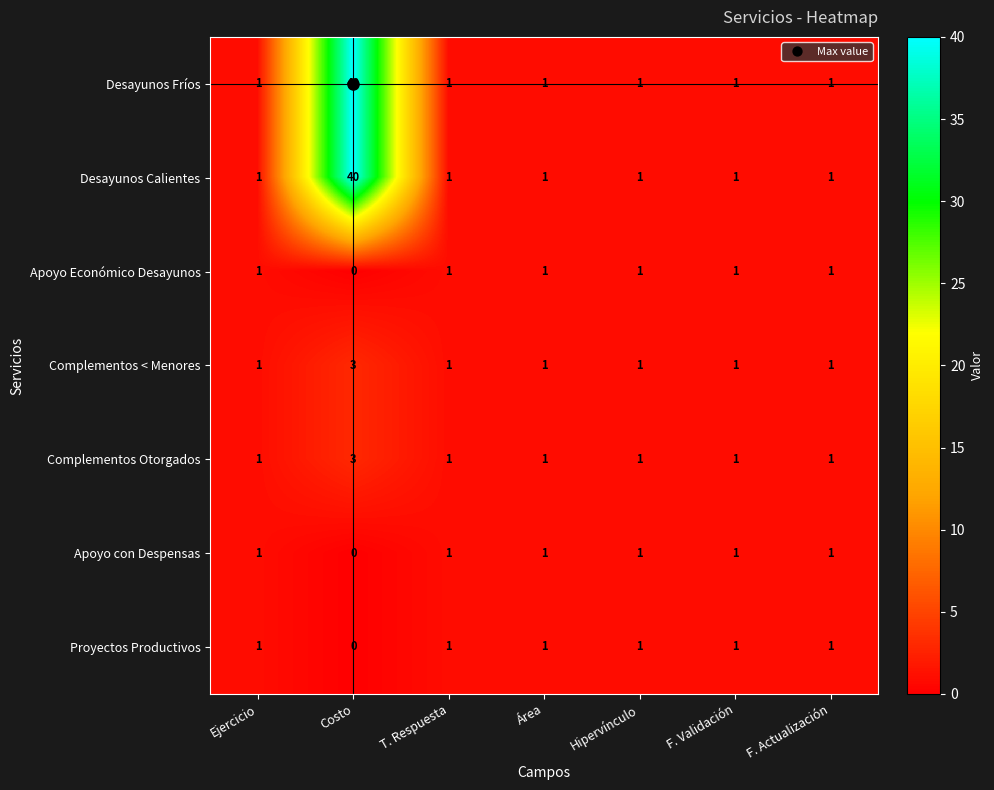

What is the difference between the maximum and minimum values in the Desayunos Calientes series?

39